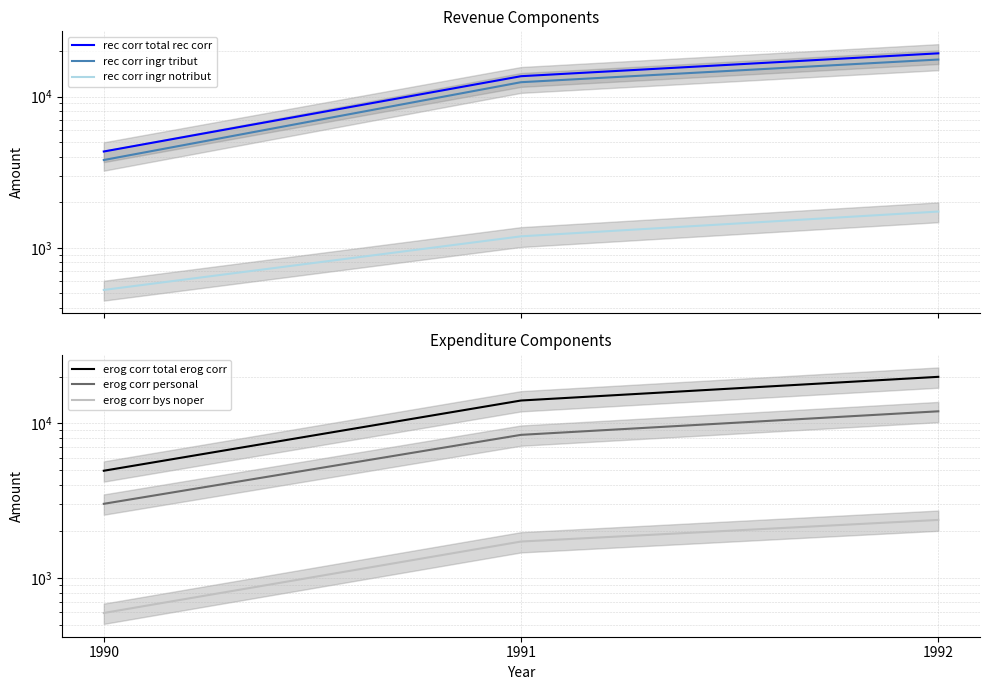

True or false: rec corr ingr tribut has a value of 12432.2 at 1991.

True